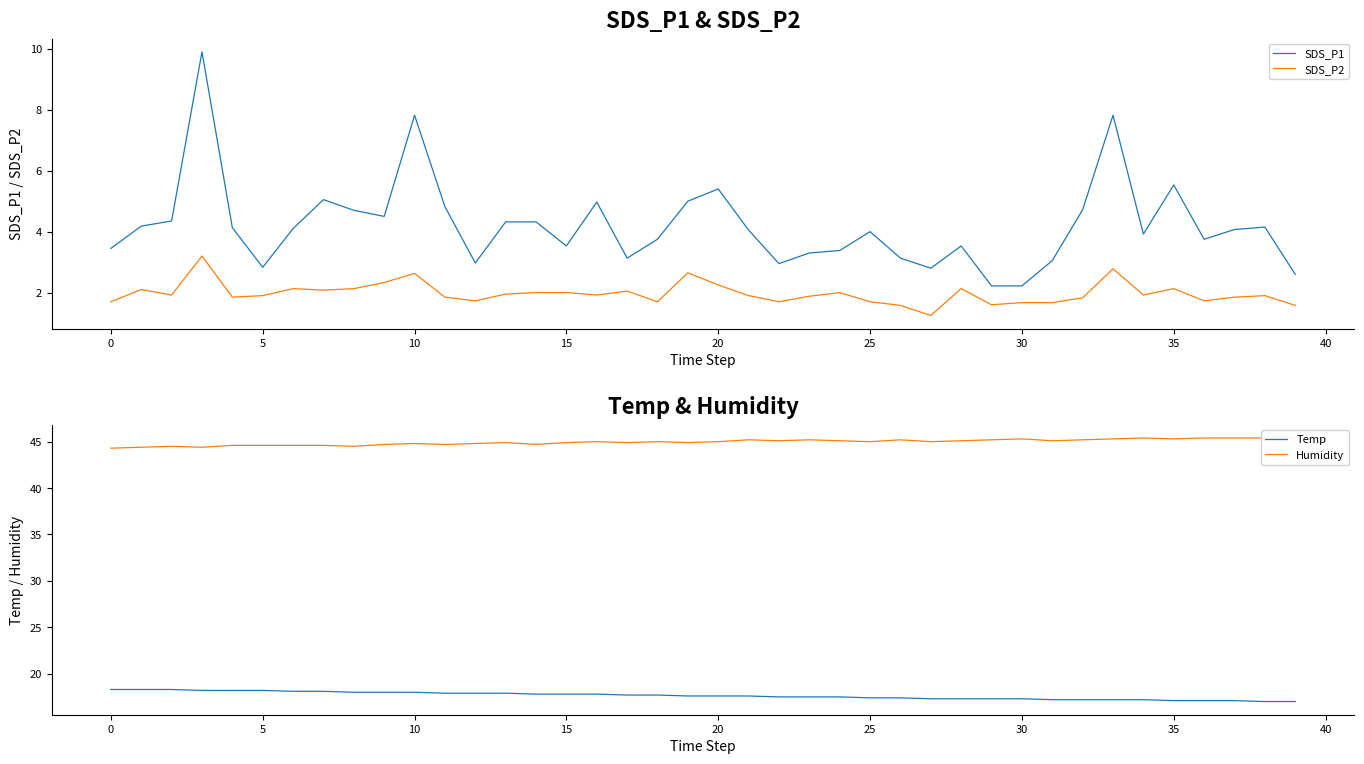

Which series has the largest range (max minus min)?

SDS_P1